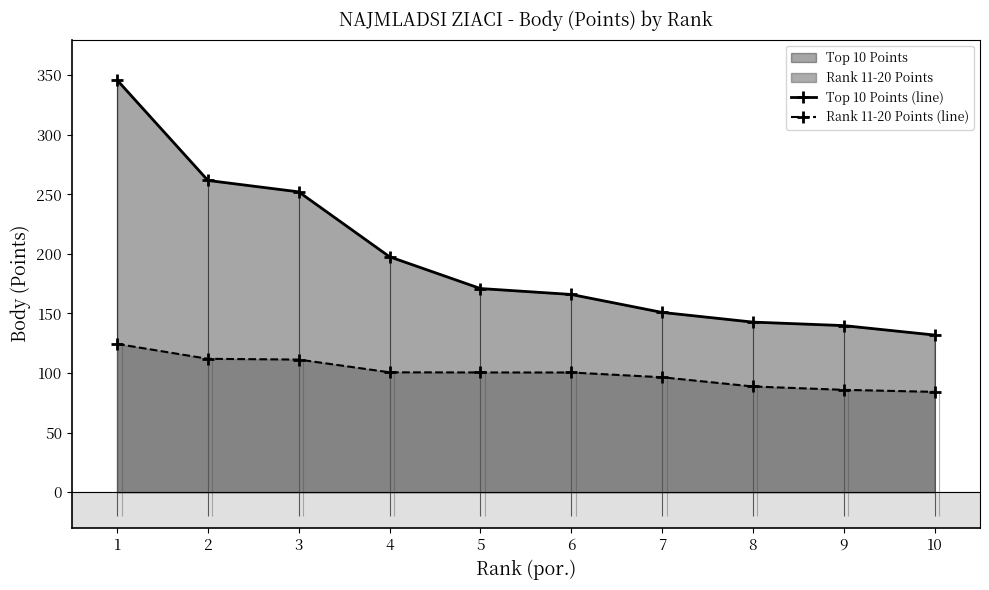

Rank the categories by Top 10 Points (line) value from lowest to highest.

10, 9, 8, 7, 6, 5, 4, 3, 2, 1